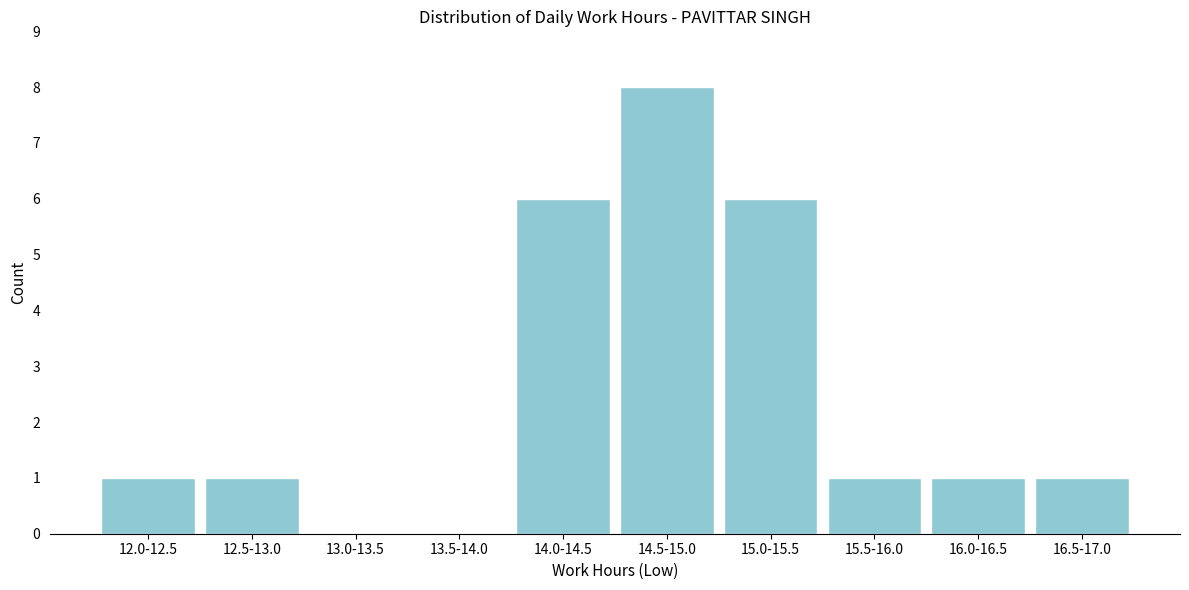

Reading left to right, transcribe all the data shown in this chart.

12.0-12.5=1	12.5-13.0=1	13.0-13.5=0	13.5-14.0=0	14.0-14.5=6	14.5-15.0=8	15.0-15.5=6	15.5-16.0=1	16.0-16.5=1	16.5-17.0=1